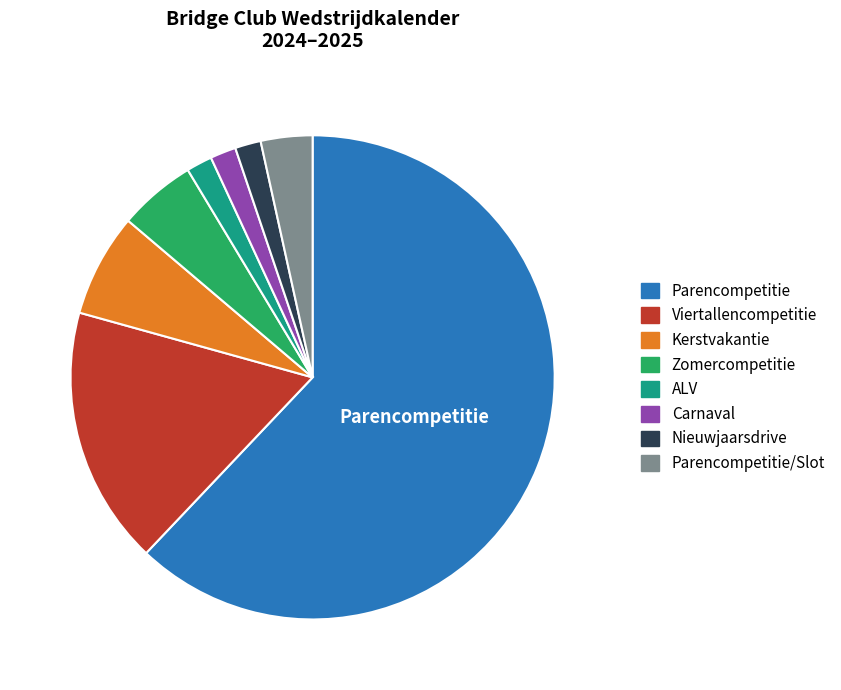

Which slice is the largest?

Parencompetitie